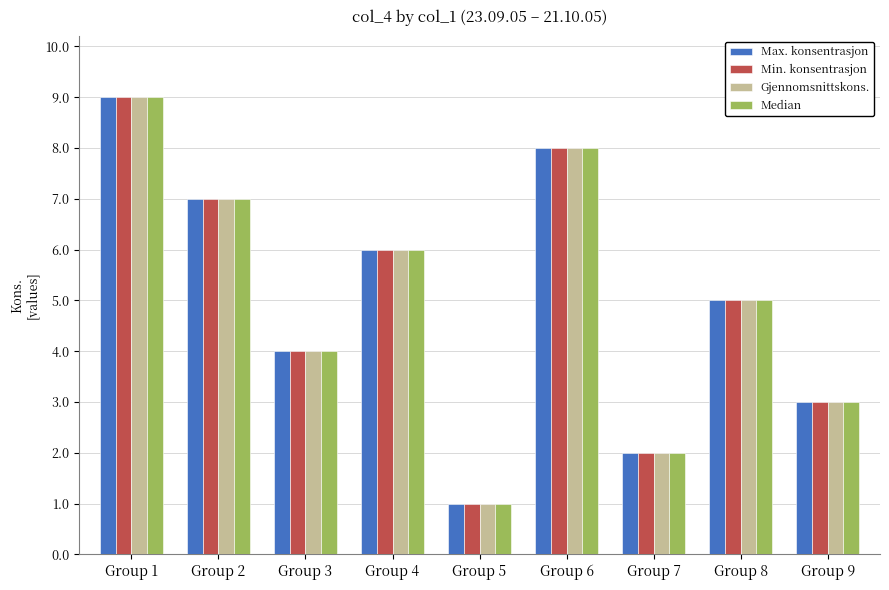

At which category is the sum across all series the highest?

Group 1